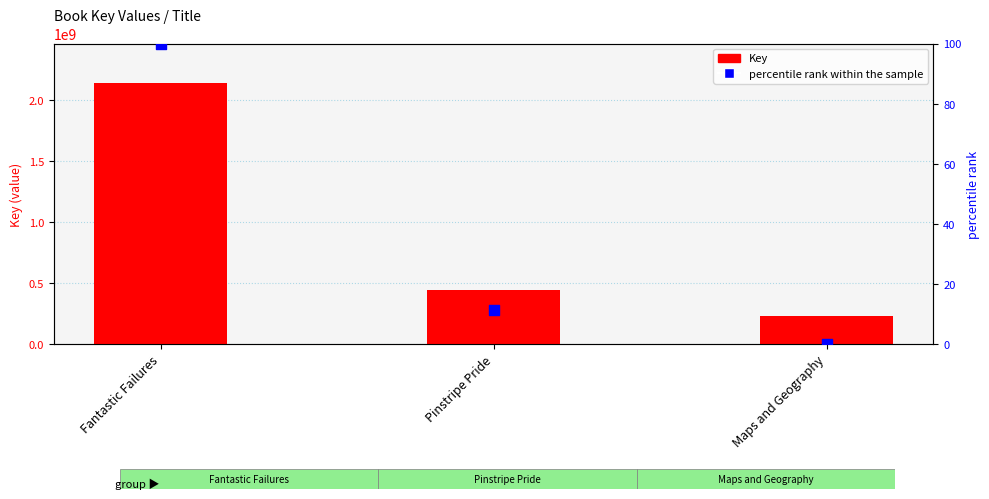

What are all the series names shown in the legend?

Key, percentile rank within the sample